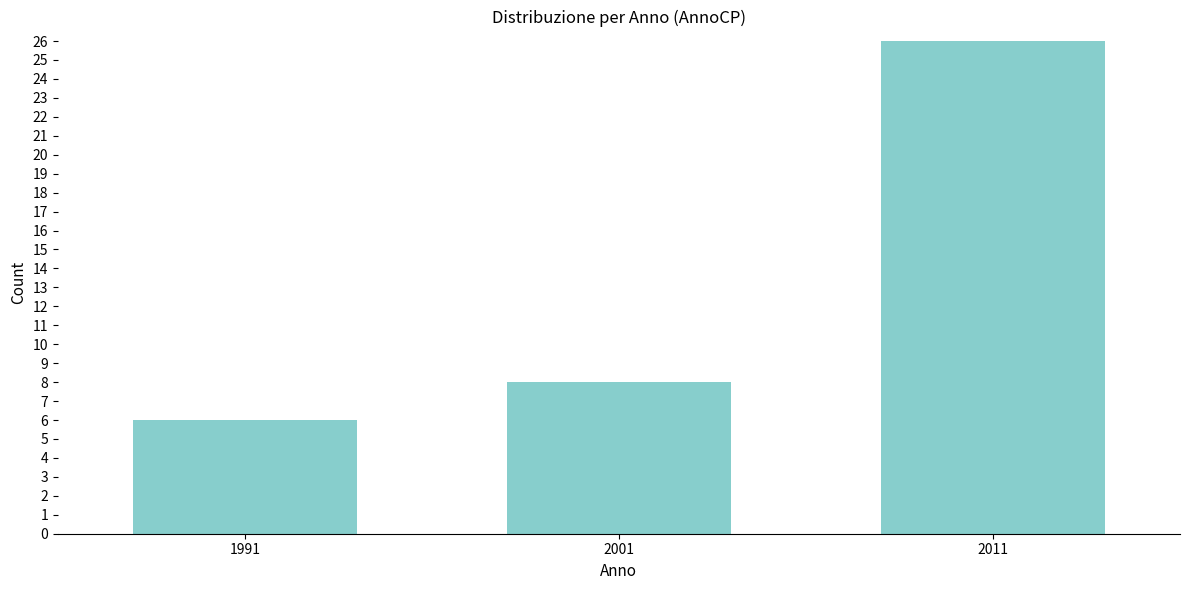

Reading right to left, list all the values displayed in this chart.

2011=26	2001=8	1991=6